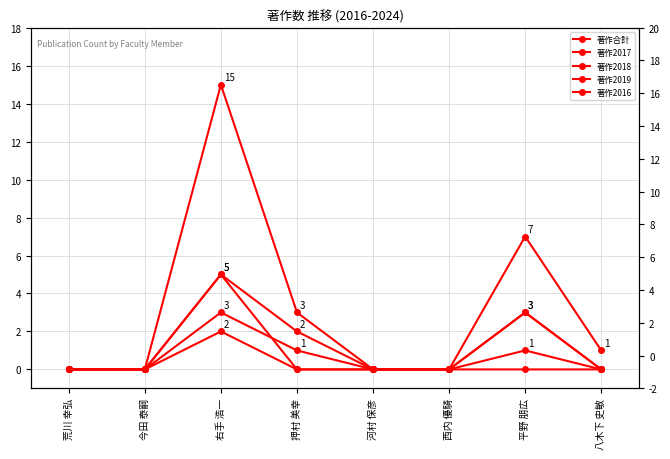

Rank the series by their maximum value, from lowest to highest.

著作2016, 著作2019, 著作2017, 著作2018, 著作合計